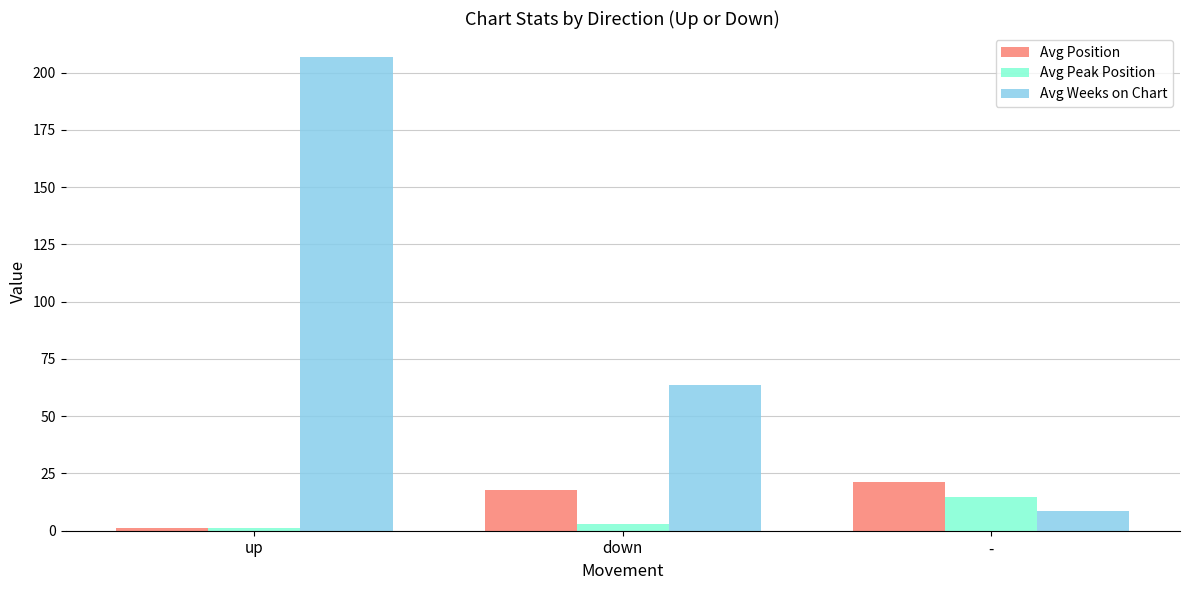

At how many categories does at least one series exceed 42?

2